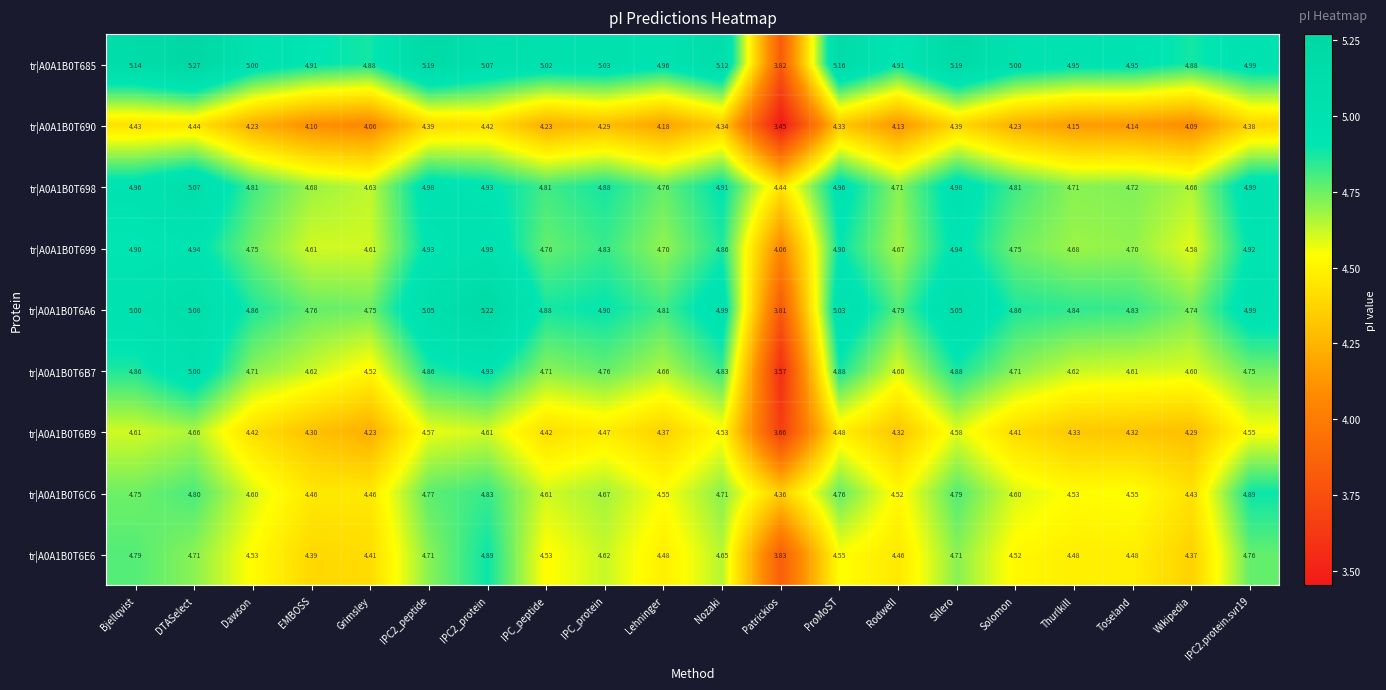

How many categories are shown in the chart?

20